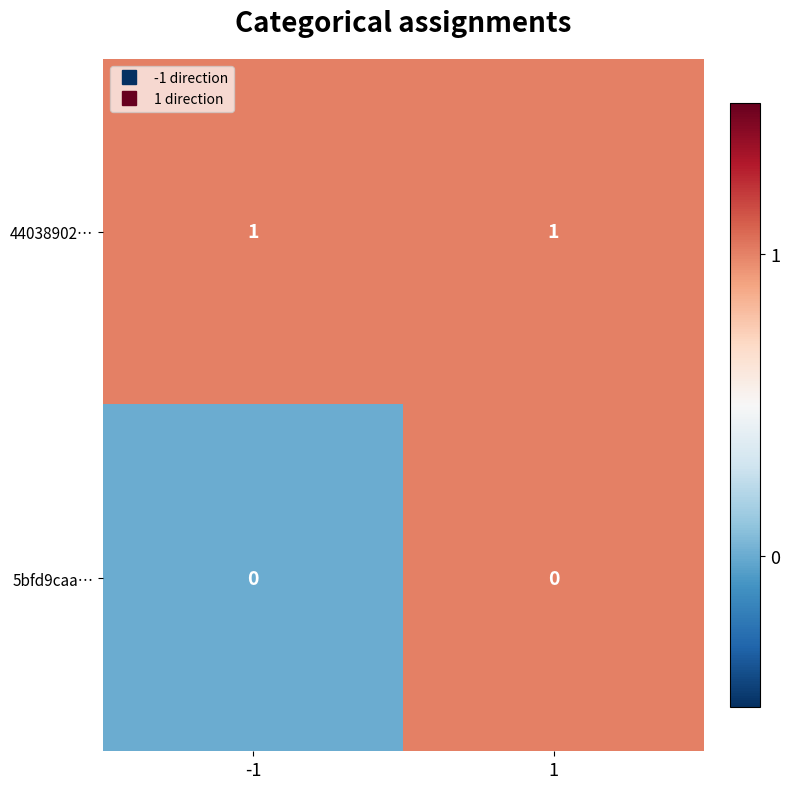

Rank the series at -1 from lowest to highest value.

5bfd9caa…, 44038902…